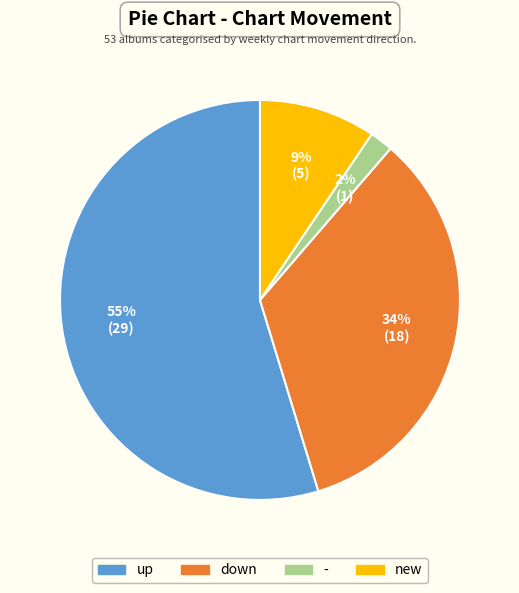

Which slice represents more than half of the pie?

up